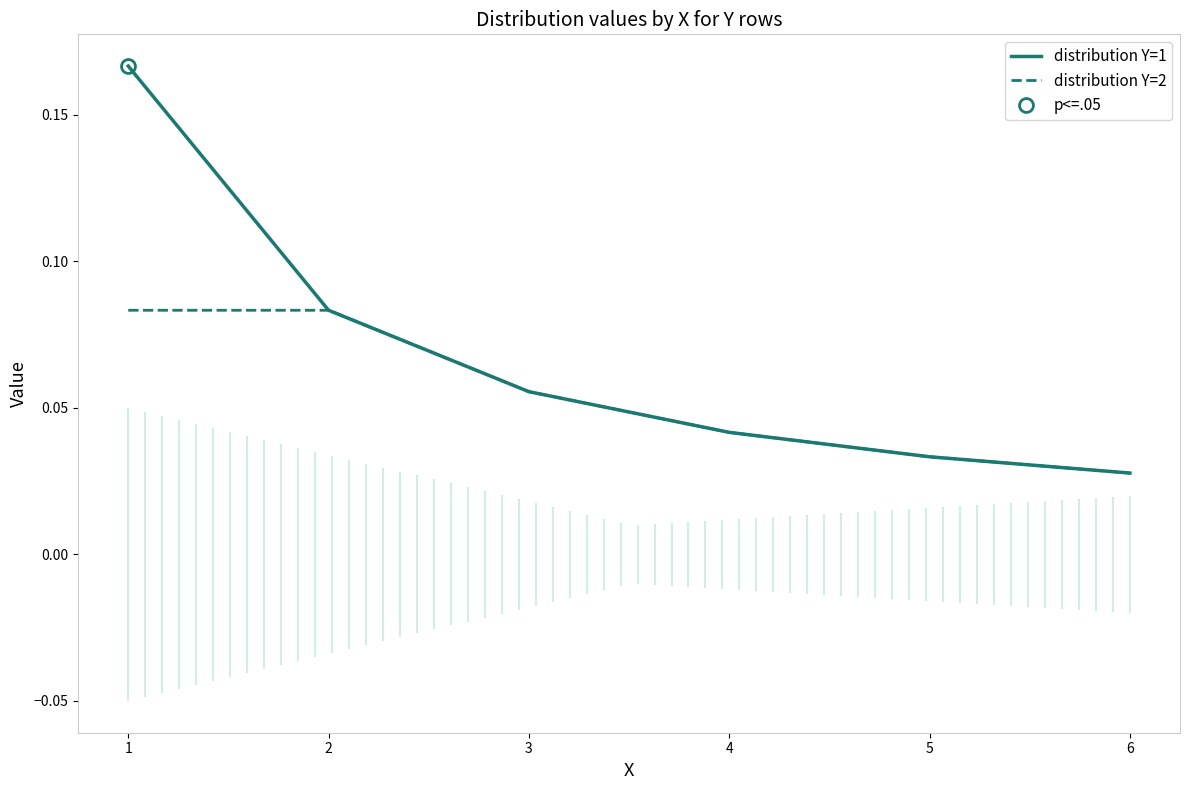

How many lines are shown in the chart?

2